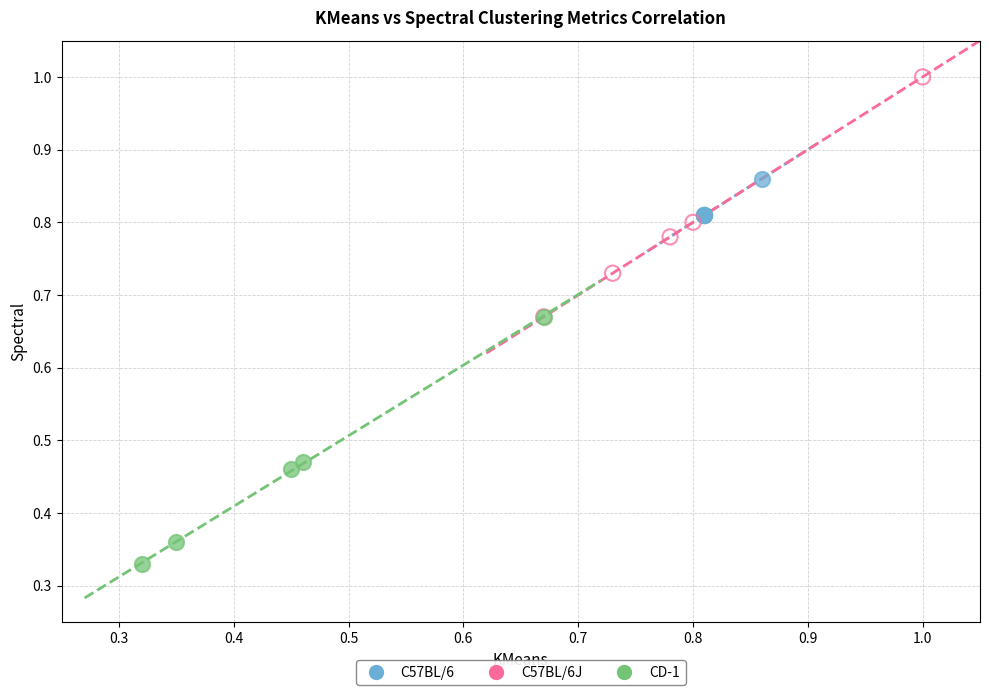

Which series contains the lowest Y value?

CD-1